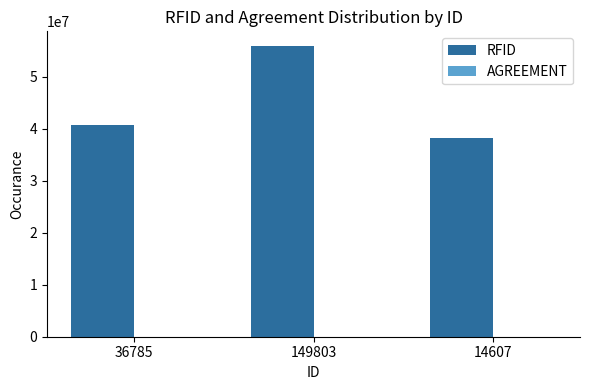

Which series has the largest total across all categories?

RFID